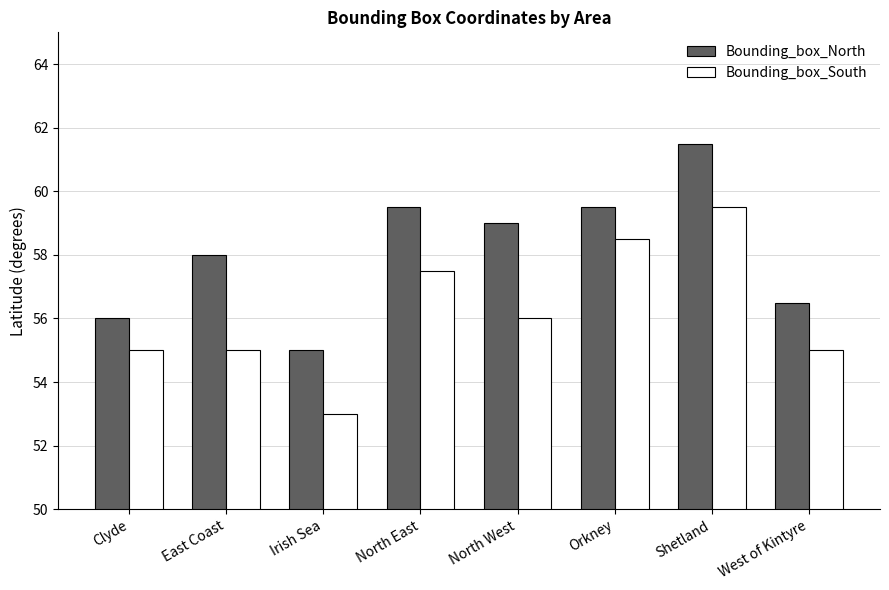

What is the sum of the Bounding_box_South values at Clyde and Irish Sea?

108.0